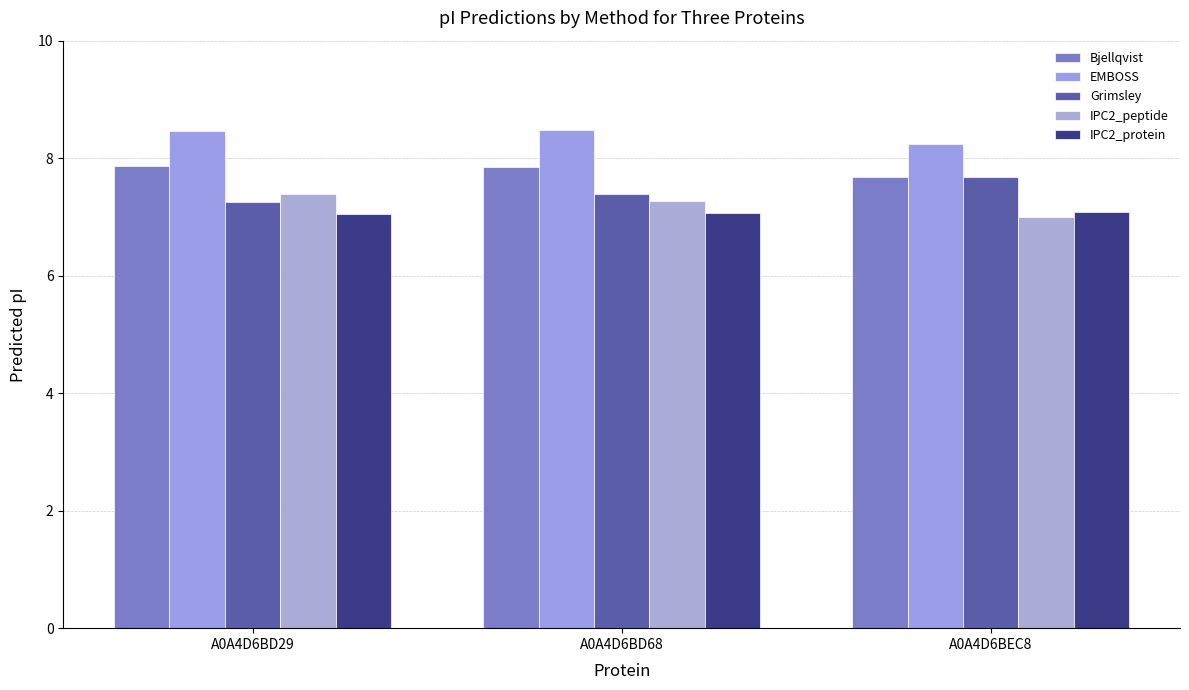

What is the label of the 3rd bar from the right?

A0A4D6BD29